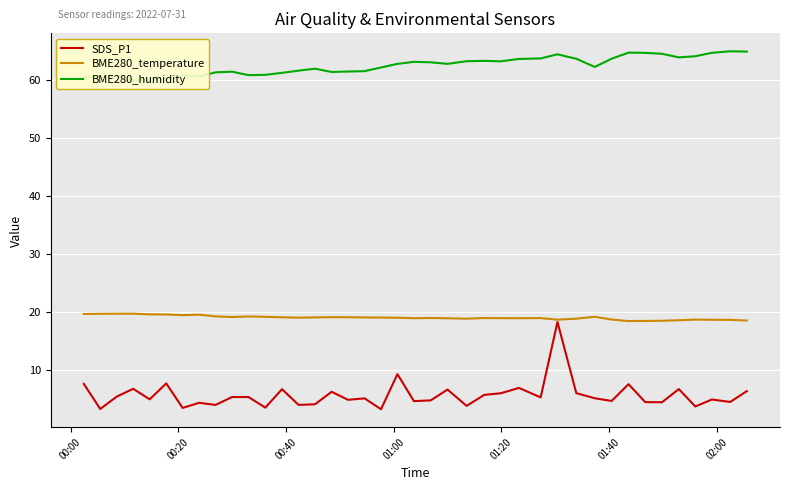

At which label does SDS_P1 first exceed 5?

00:00